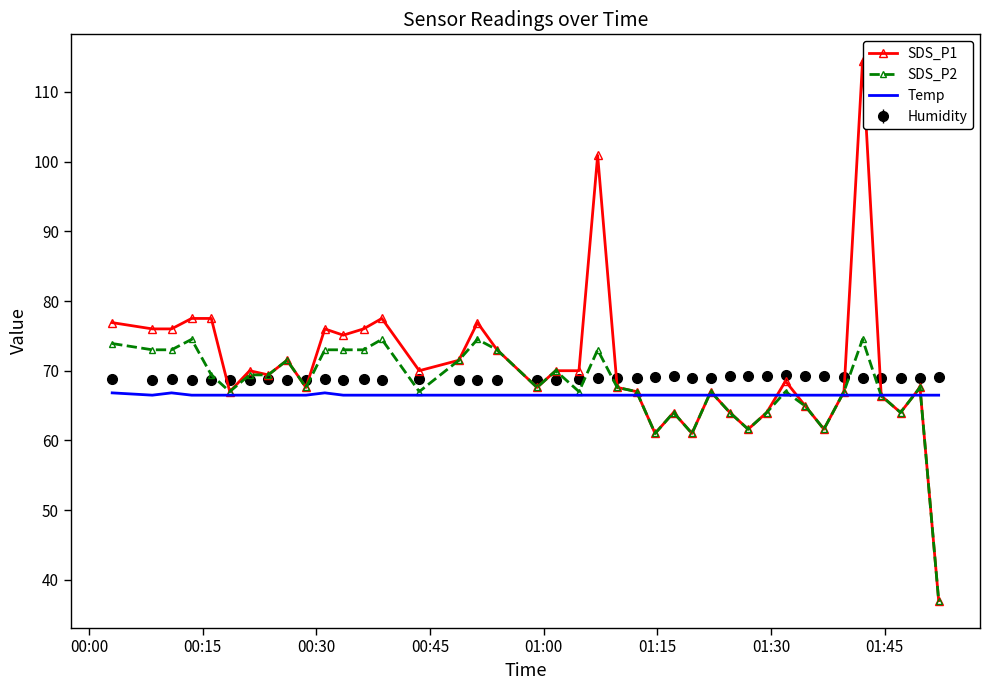

Which series has the widest spread of values?

SDS_P1